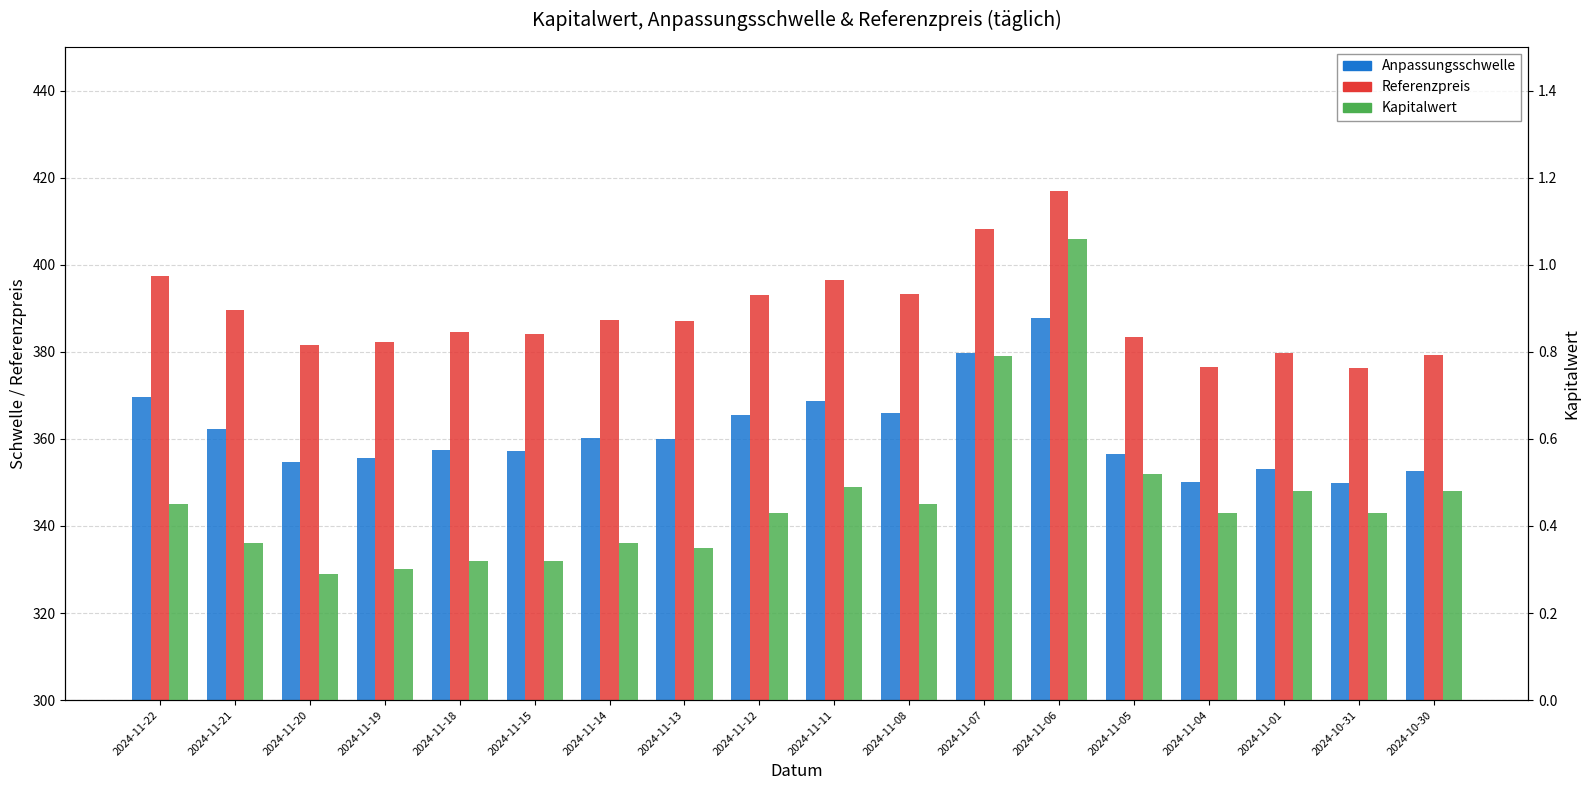

Rank the series by their maximum value, from lowest to highest.

Kapitalwert, Anpassungsschwelle, Referenzpreis